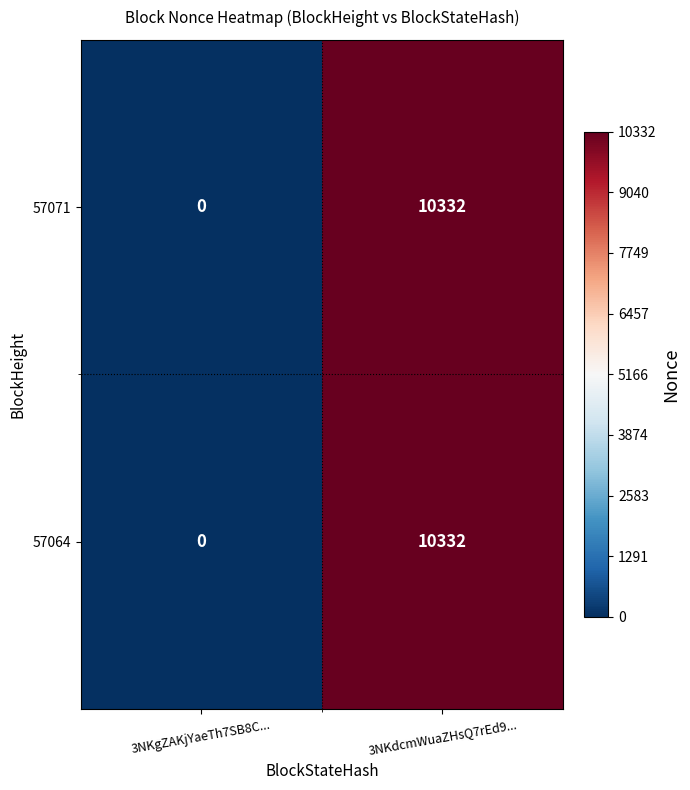

The value of 57071 at 3NKdcmWuaZHsQ7rEd9... is 10332. True or false?

True